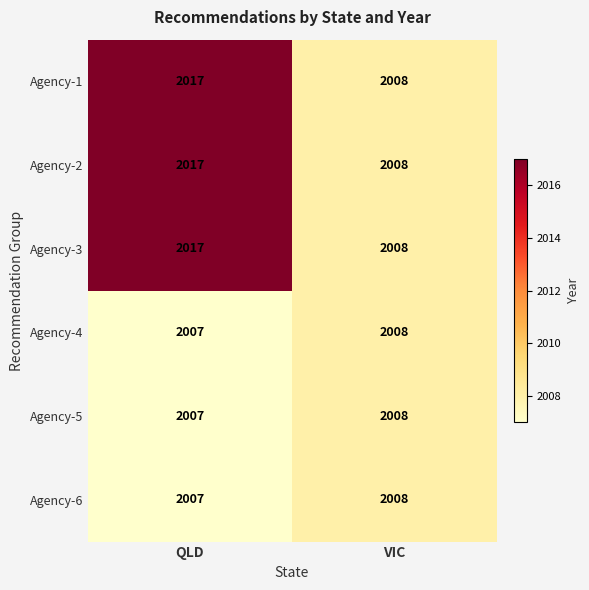

Reading right to left, what are all the values shown in this chart?

Agency-1: 2008	2017
Agency-2: 2008	2017
Agency-3: 2008	2017
Agency-4: 2008	2007
Agency-5: 2008	2007
Agency-6: 2008	2007